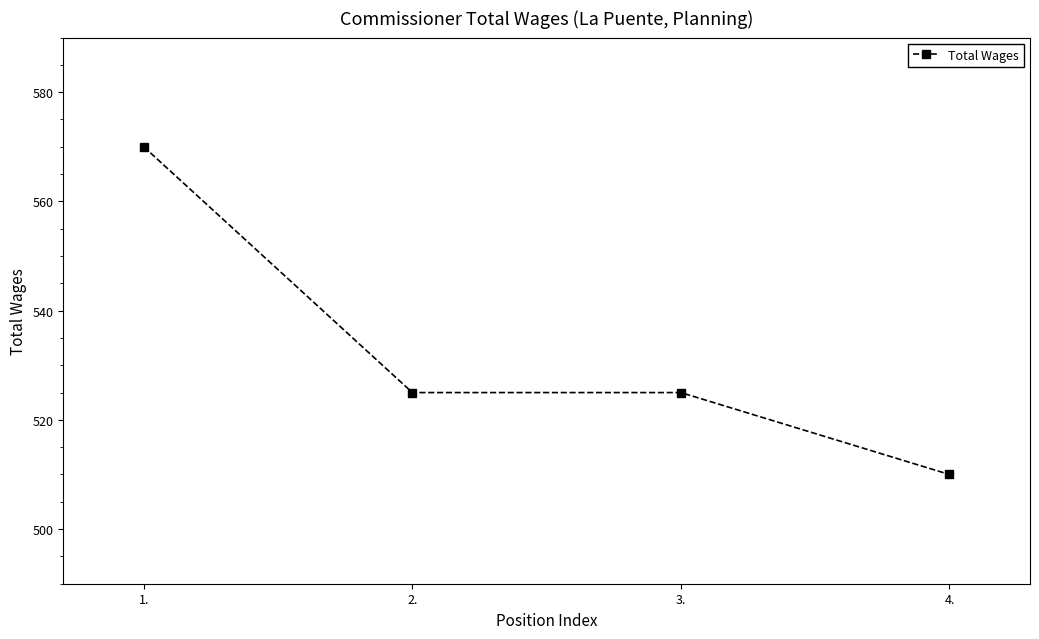

Read the value at 1..

570